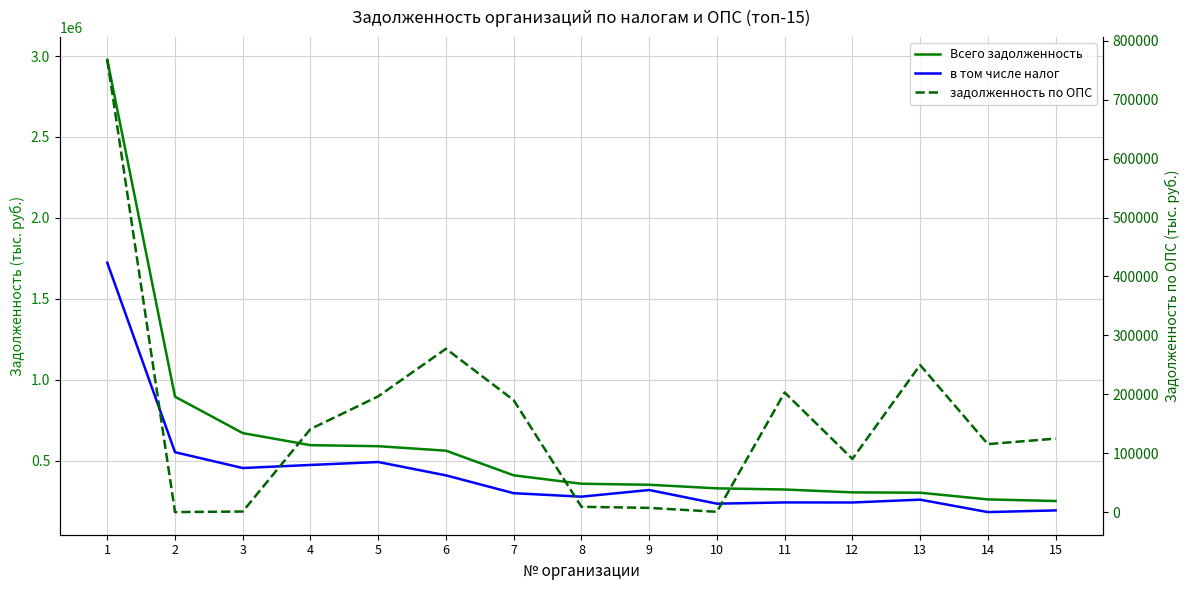

What is the difference between the Всего задолженность values at 8 and 12?

53265.1